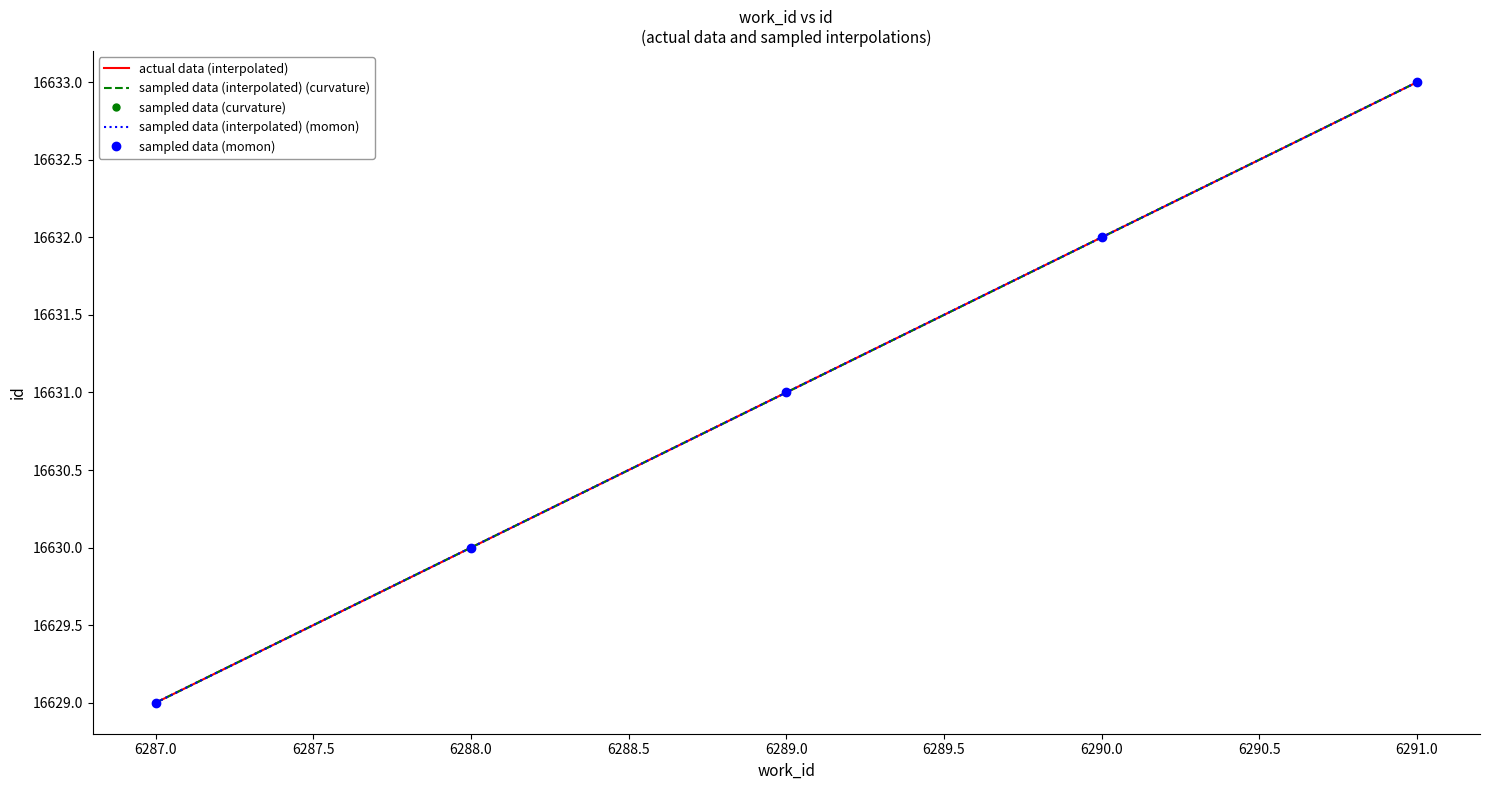

True or false: sampled data (interpolated) (momon) and sampled data (interpolated) (curvature) cross at least once.

False